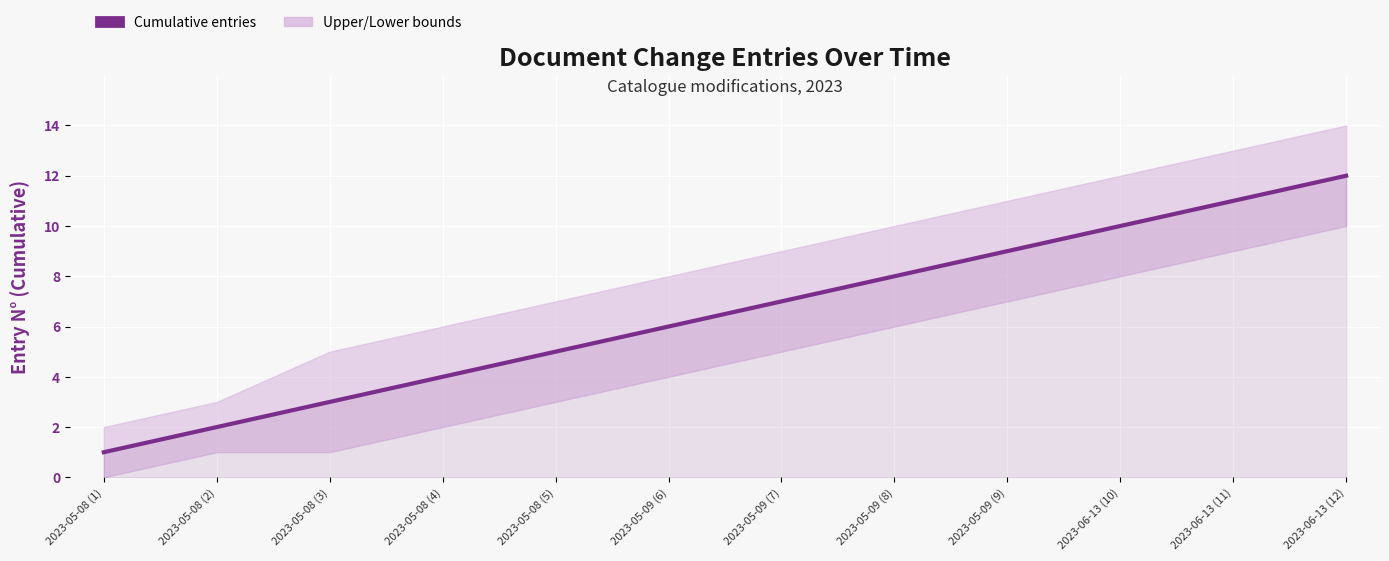

What is the difference between the Lower bound values at 2023-05-09 (9) and 2023-05-09 (7)?

2